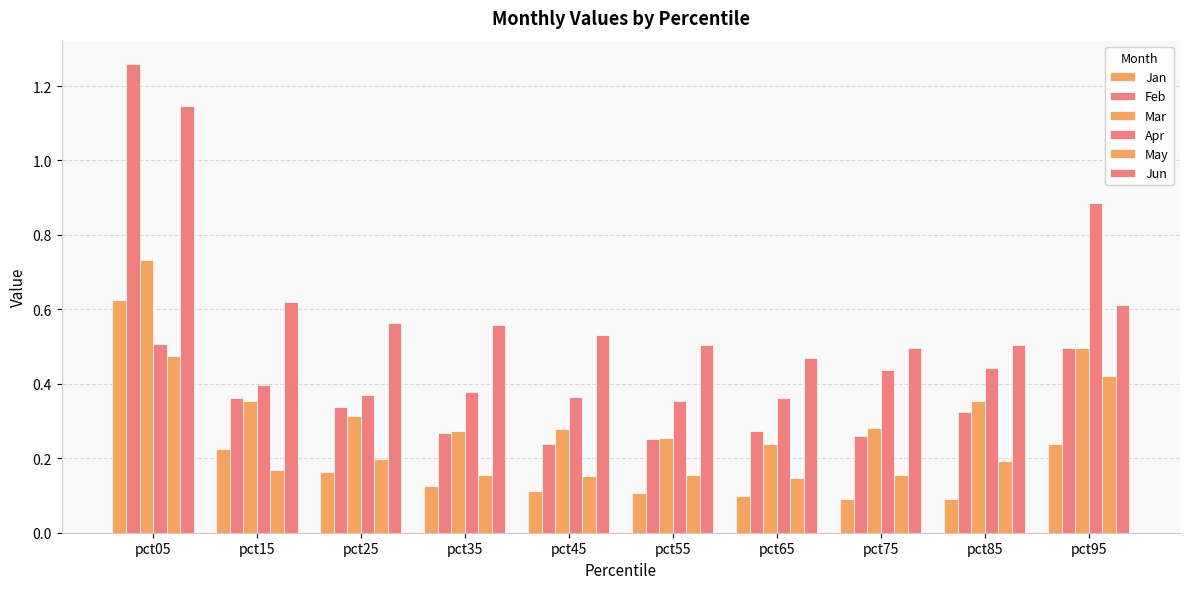

At which label does Mar reach its minimum?

pct65